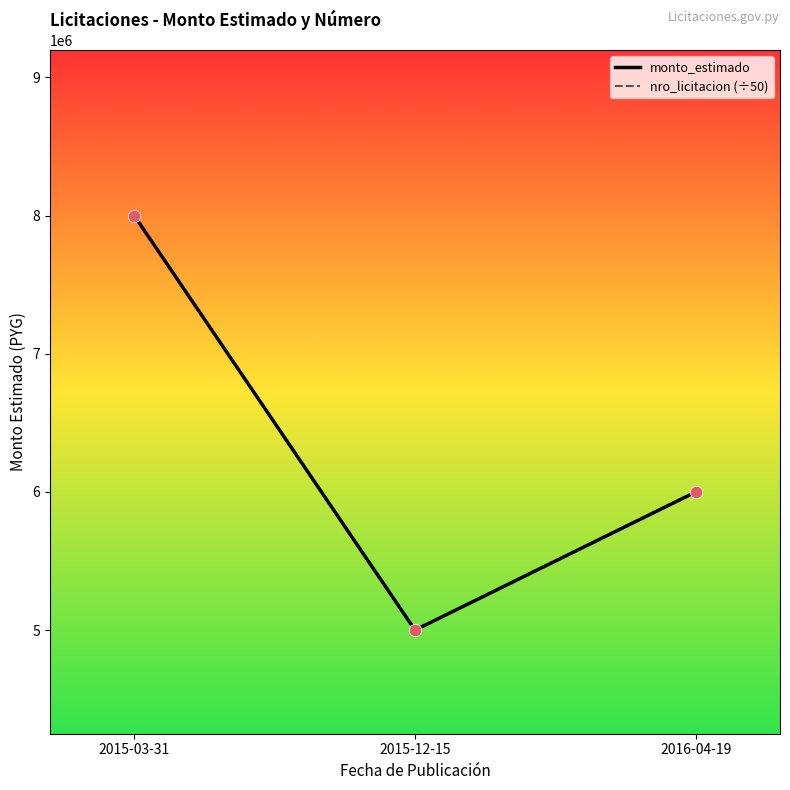

Is the value of monto_estimado at 2015-12-15 greater than the value of nro_licitacion (÷50) at 2016-04-19?

Yes